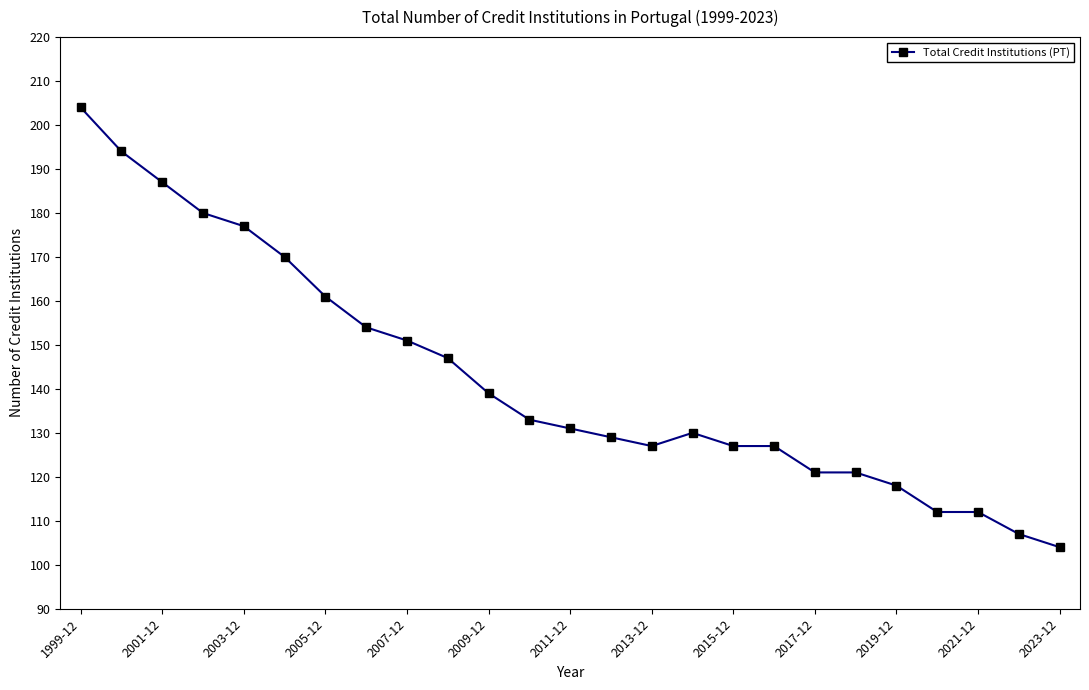

How many lines are shown in the chart?

1